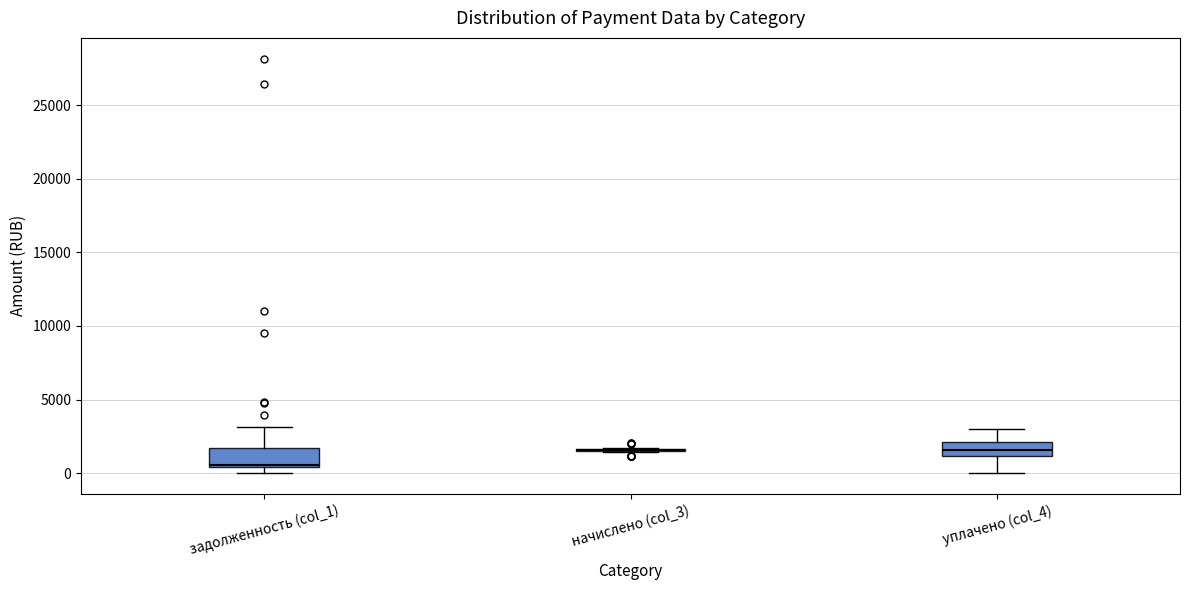

Reading left to right, read every box against the y-axis: the position of its median line, the range the box covers, and the ends of its whiskers. The values are not printed on the chart, so give them approximately, as read against the axis.

задолженность (col_1): median 500, box 500 to 1500, whiskers 0 to 3000
начислено (col_3): box collapsed to a line at 1500, whiskers 1500 to 1500
уплачено (col_4): median 1500, box 1000 to 2000, whiskers 0 to 3000